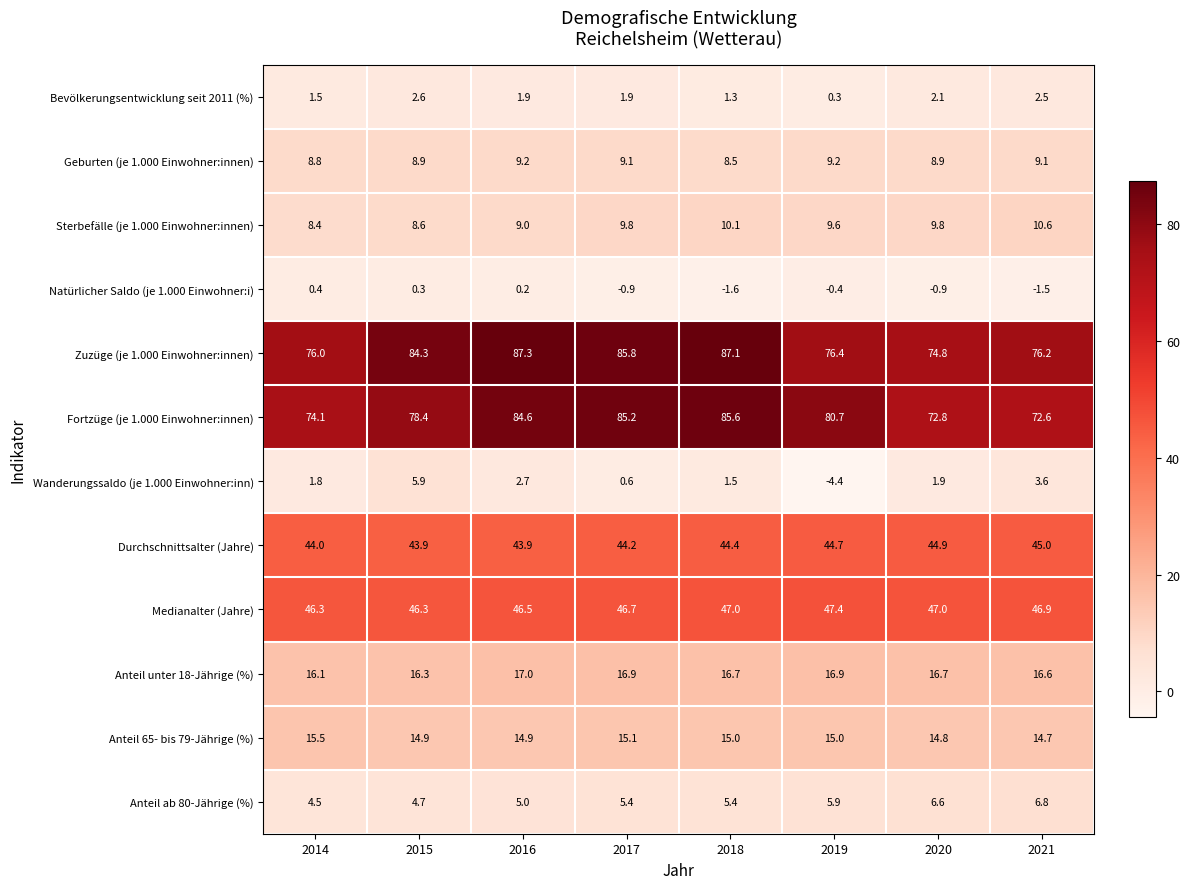

At which label does Bevölkerungsentwicklung seit 2011 (%) first exceed 1?

2014